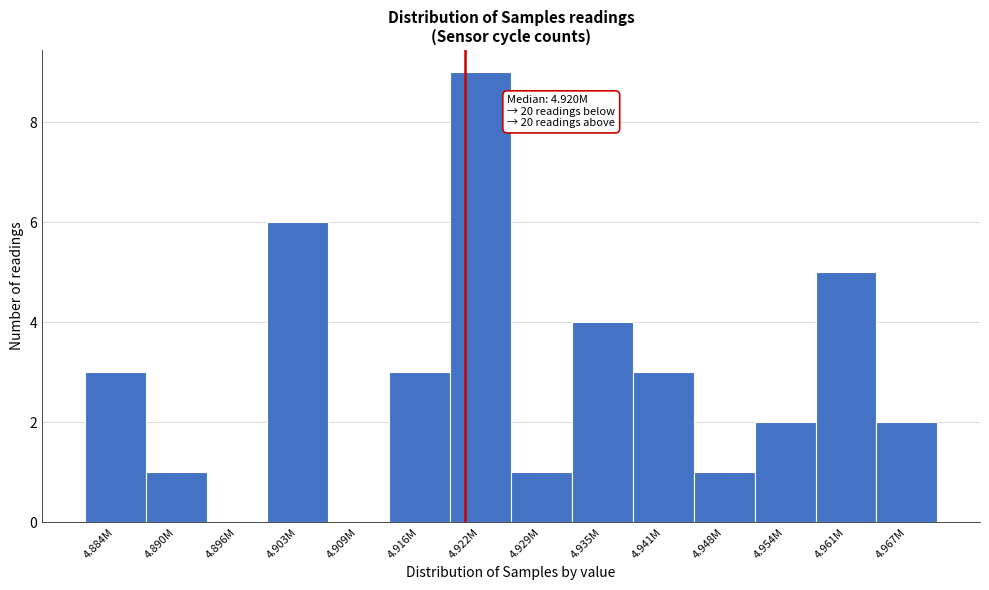

Reading right to left, what are all the values shown in this chart?

4.967M=2	4.961M=5	4.954M=2	4.948M=1	4.941M=3	4.935M=4	4.929M=1	4.922M=9	4.916M=3	4.909M=0	4.903M=6	4.896M=0	4.890M=1	4.884M=3